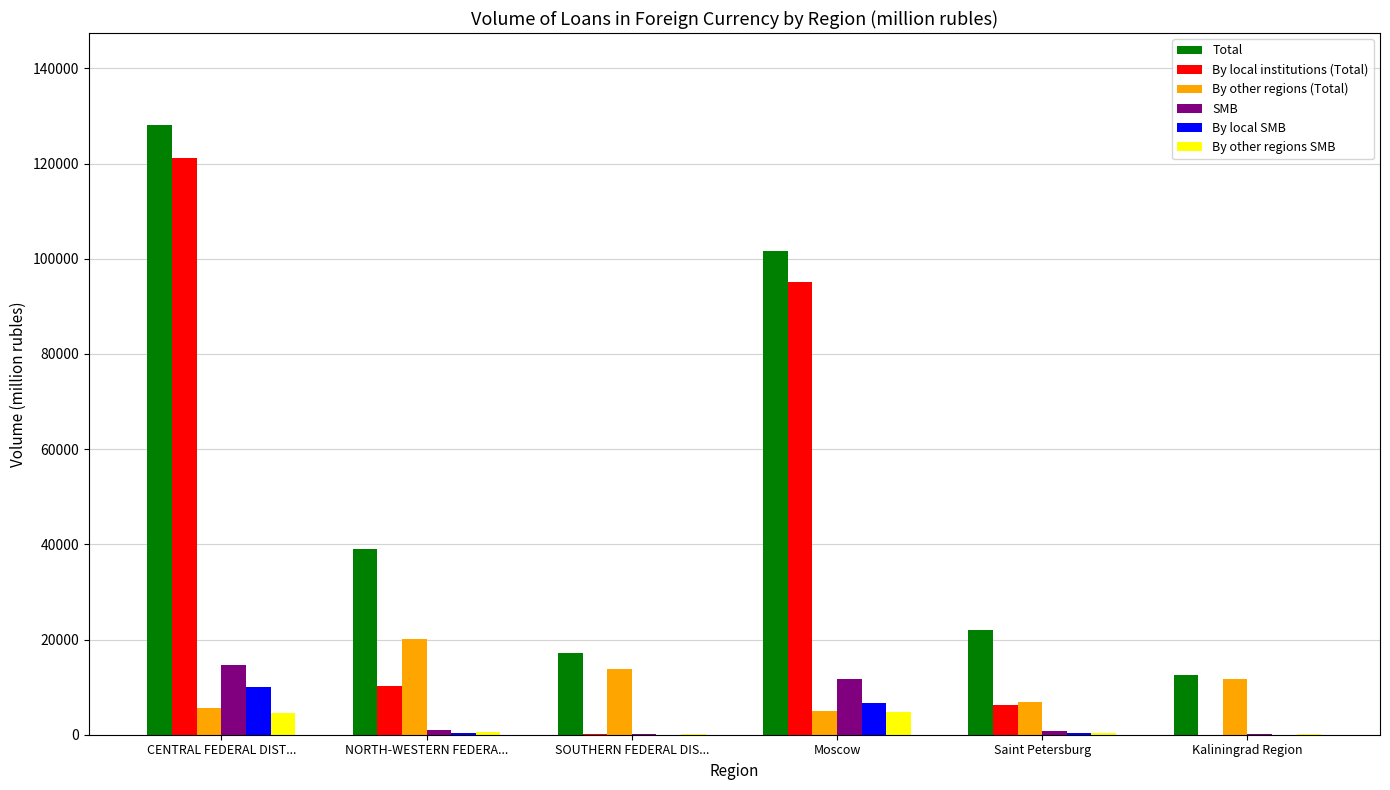

What is the total value across all series at CENTRAL FEDERAL DIST...?

284309